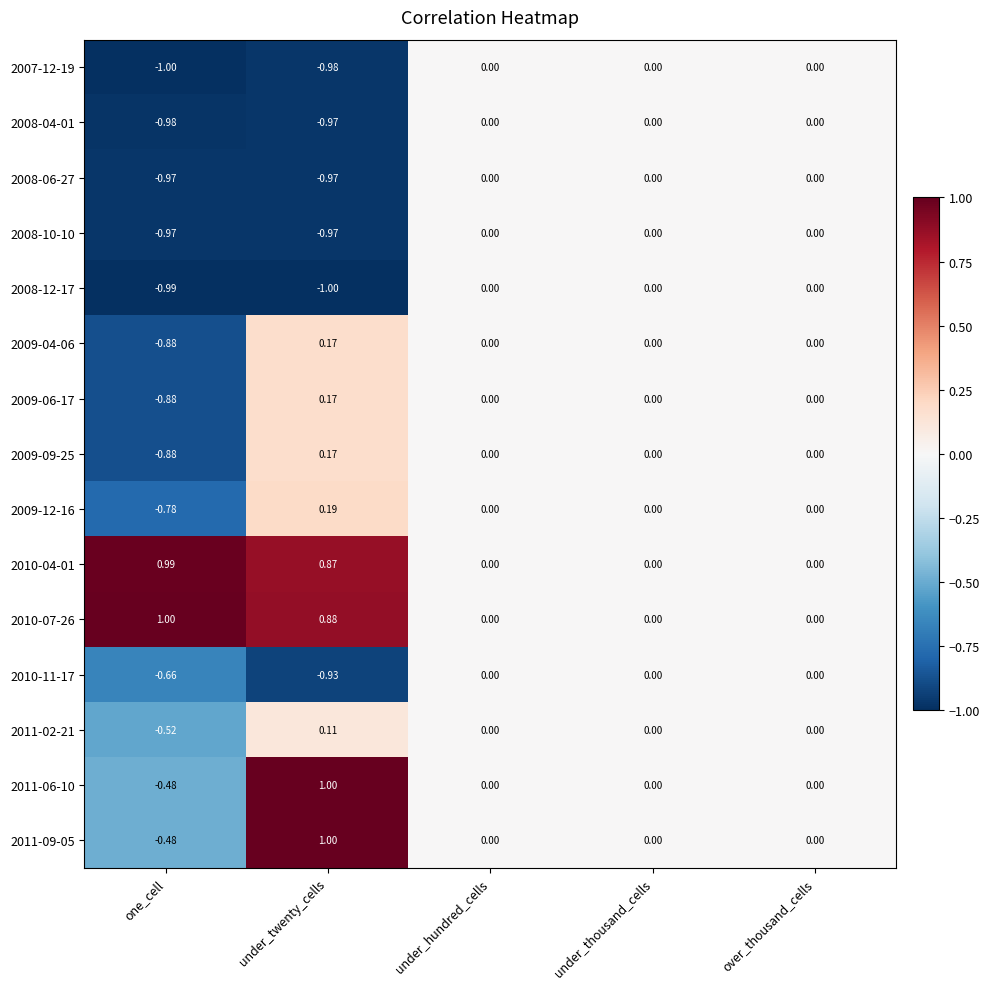

How many distinct data groups are displayed?

15